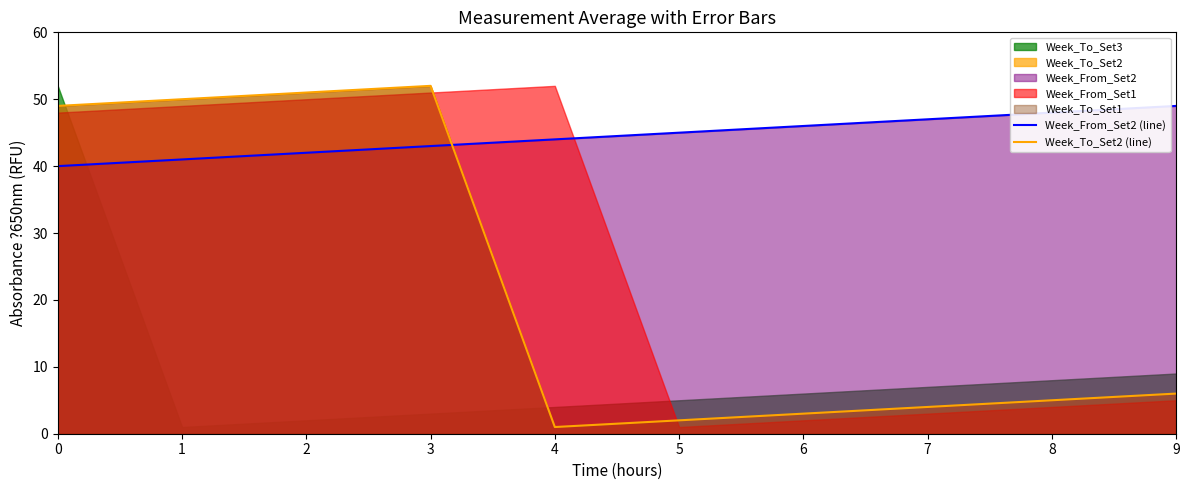

Read the Week_From_Set2 (line) value at 0.

40